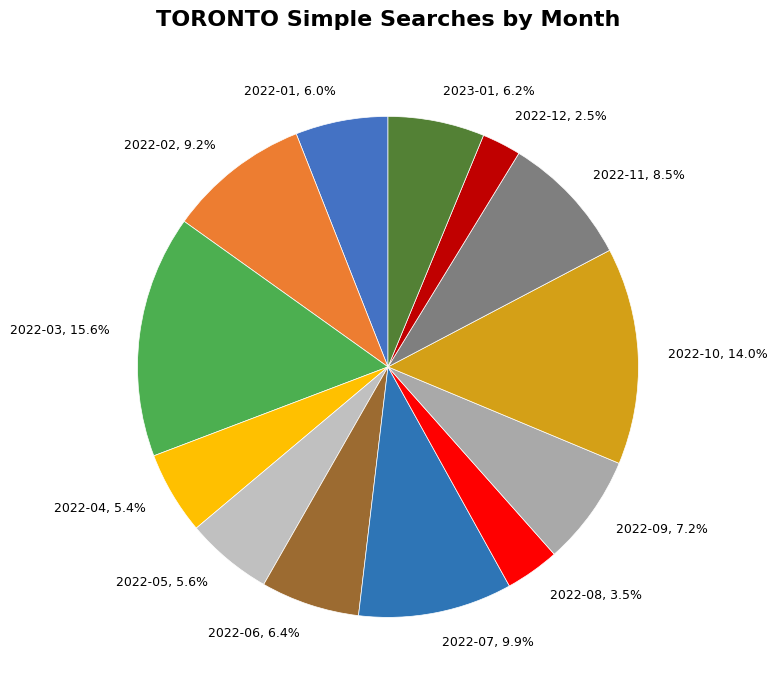

To the nearest percent, what is the average slice percentage?

8%